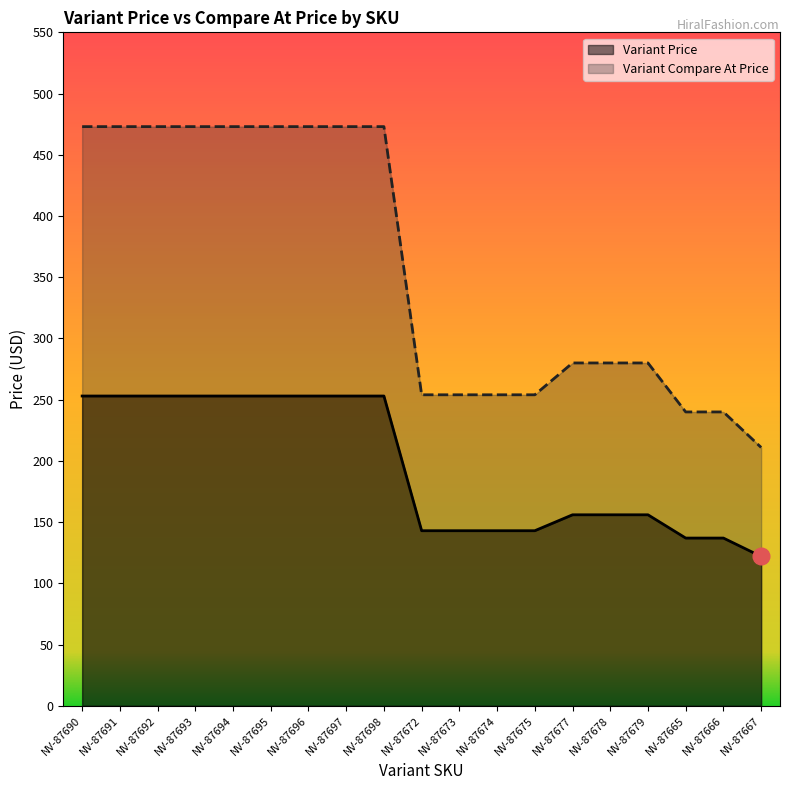

What are all the series names shown in the legend?

Variant Price, Variant Compare At Price